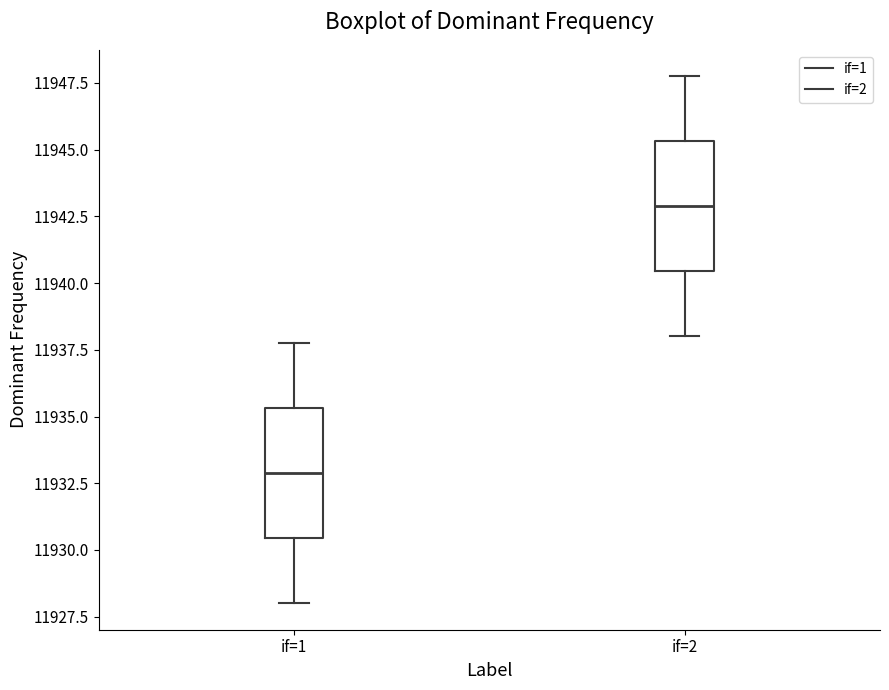

Which box has the highest median line?

if=2